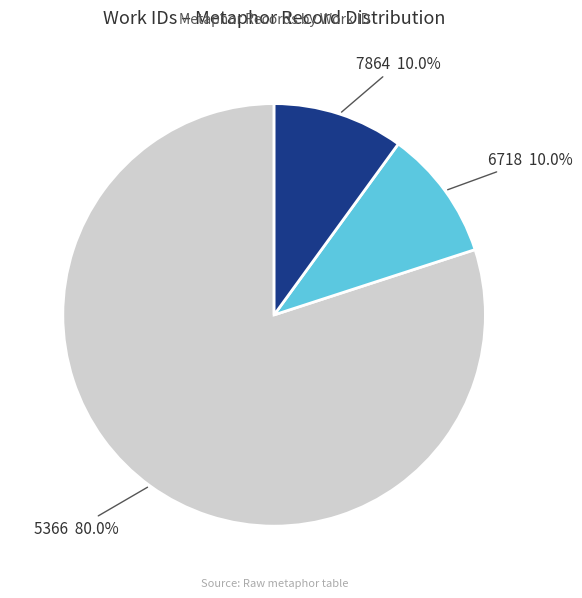

Is there a majority slice in this chart?

Yes